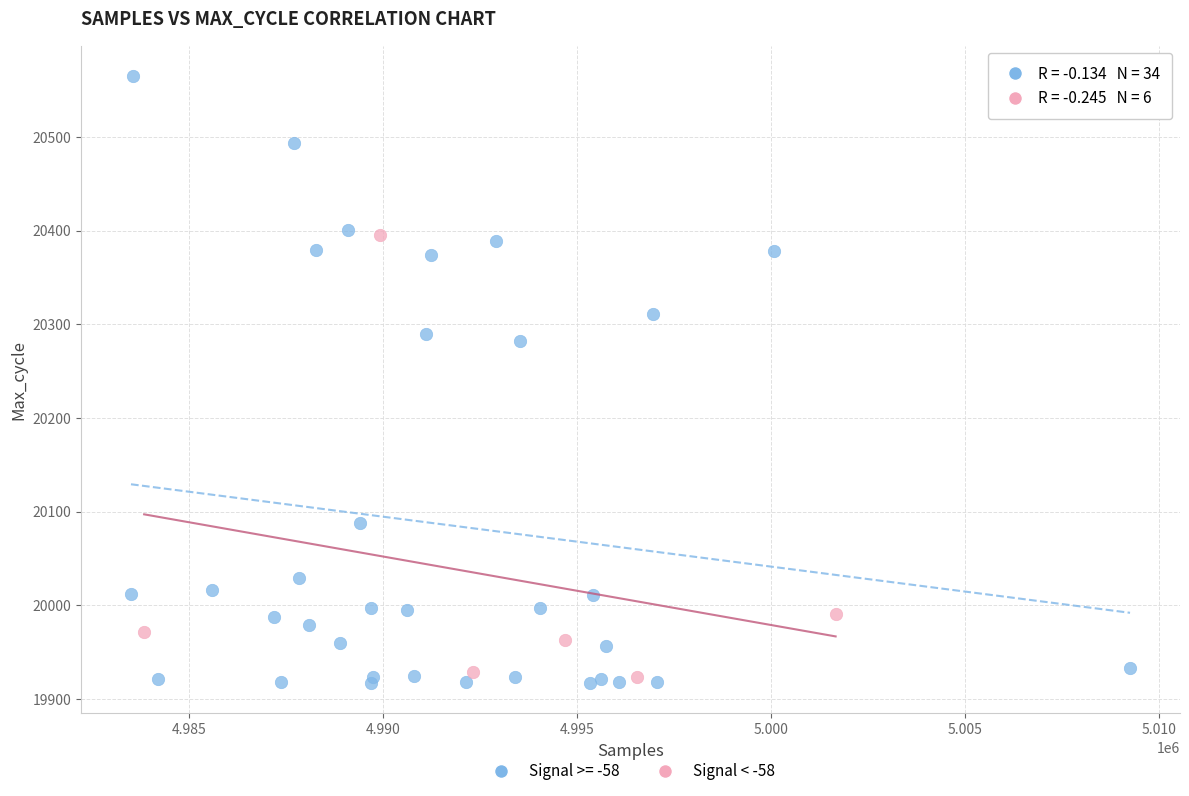

Which series reaches the maximum Y coordinate?

Signal >= -58